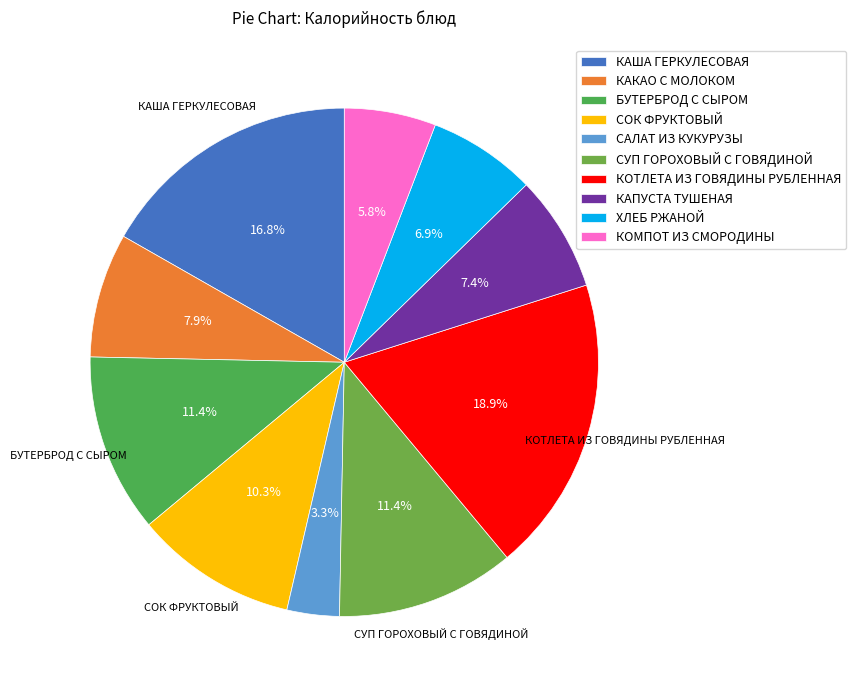

True or false: КОМПОТ ИЗ СМОРОДИНЫ accounts for 6% of the total.

True